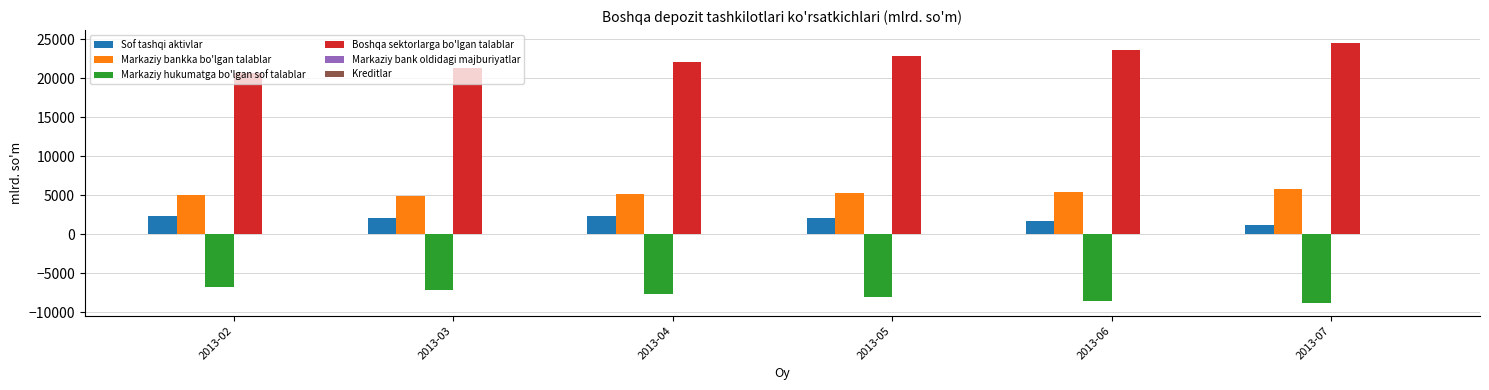

Is the value of Markaziy hukumatga bo'lgan sof talablar at 2013-02 greater than the value of Sof tashqi aktivlar at 2013-02?

No